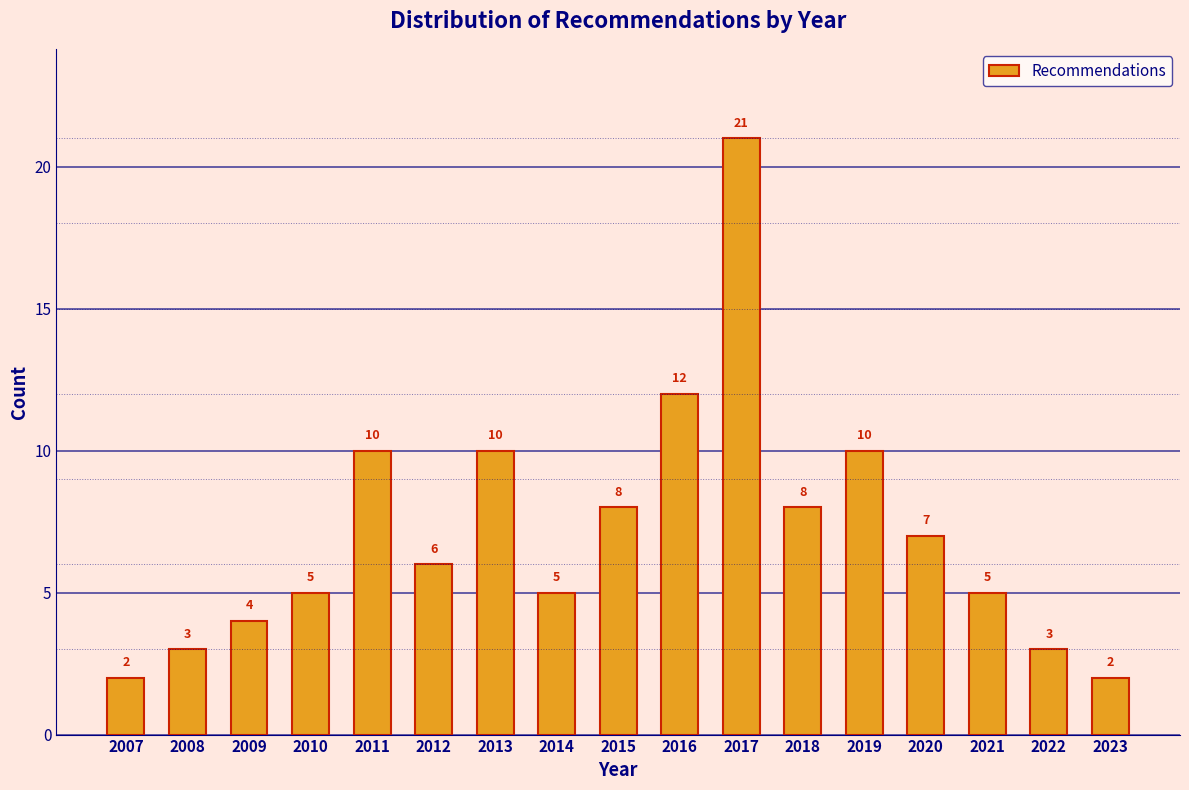

Reading right to left, list all the values displayed in this chart.

2	3	5	7	10	8	21	12	8	5	10	6	10	5	4	3	2